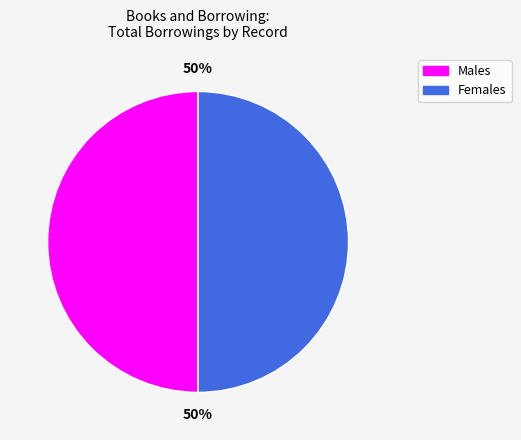

To the nearest percent, what is the average slice percentage?

50%